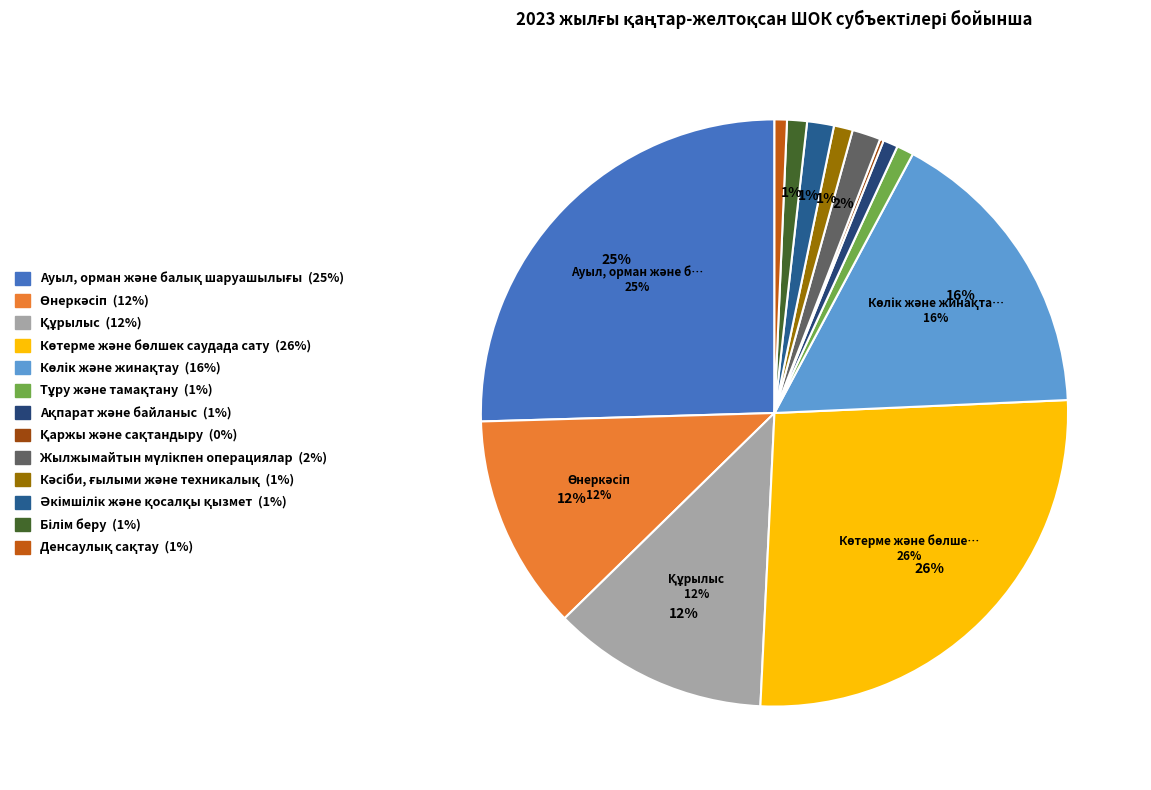

Which slice is the largest?

Көтерме және бөлшек саудада сату